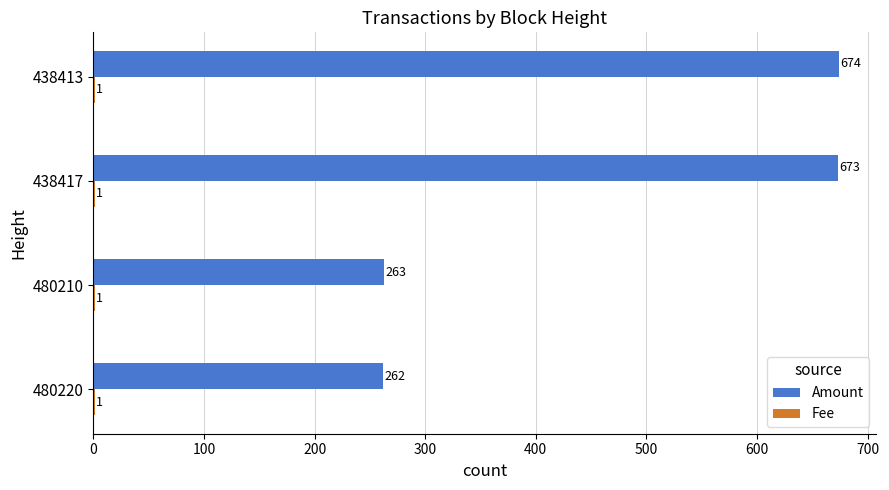

Between 480220 and 480210, which series saw the biggest shift?

Amount